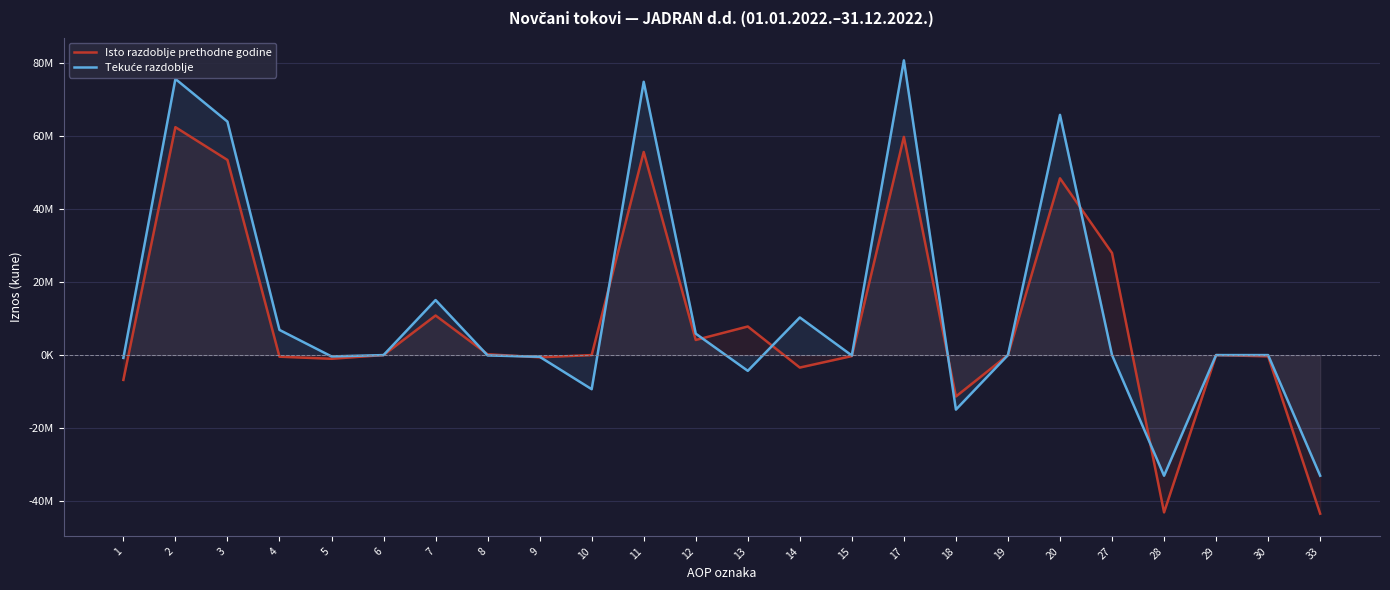

At how many categories does at least one series exceed -40600619?

24